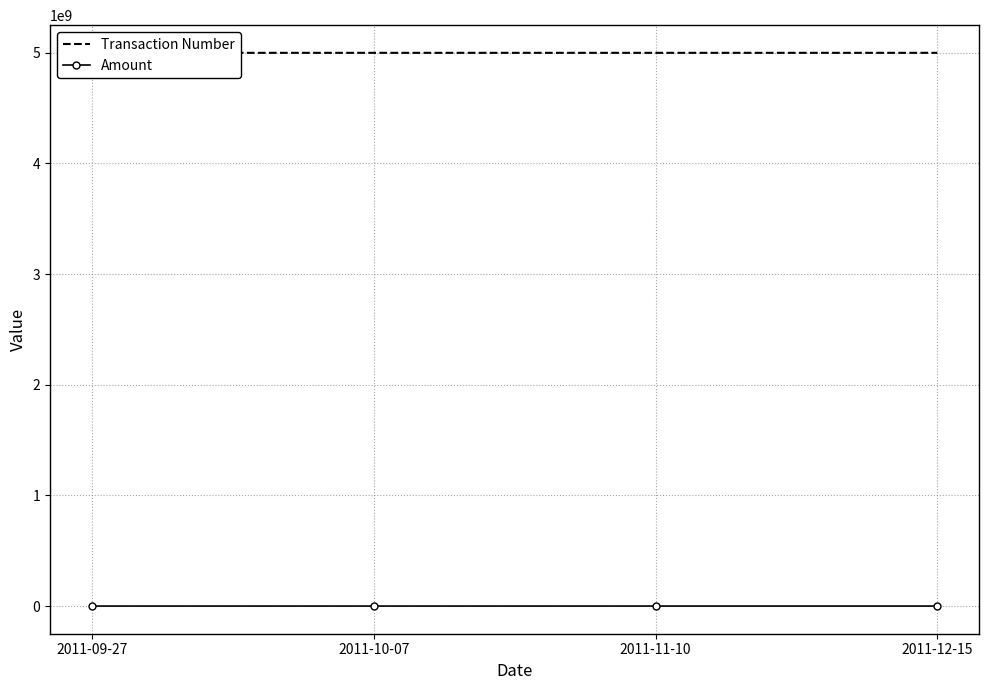

In Amount, how many points are lower than both neighbors (excluding endpoints)?

1